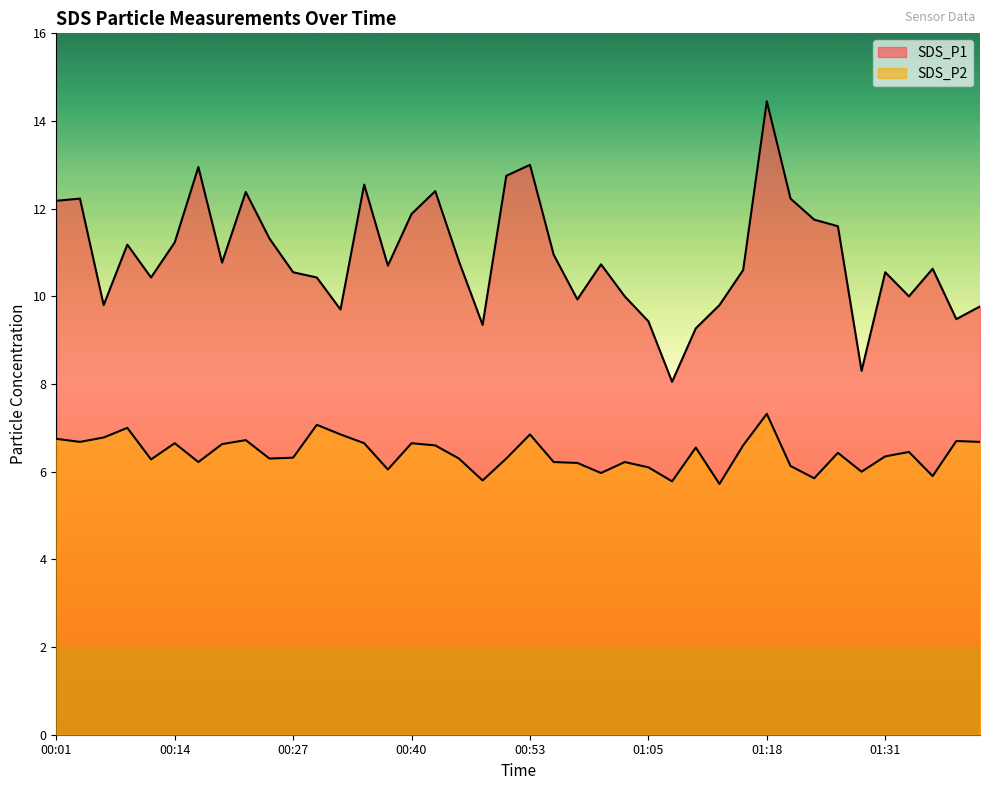

How many interior local peaks does the SDS_P1 series have?

11